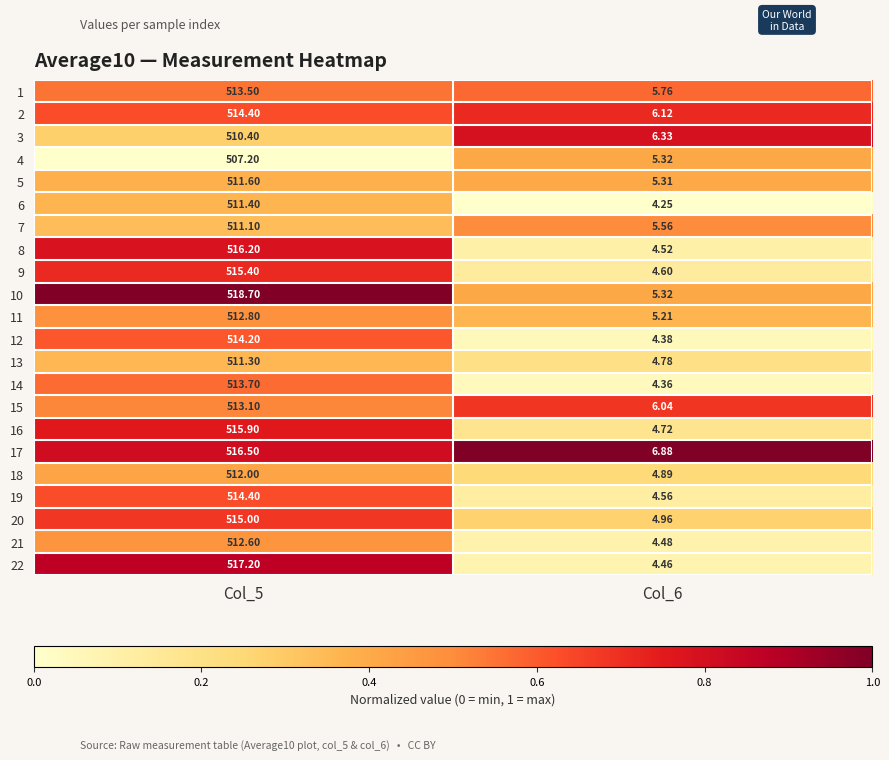

Is the value of 22 at Col_5 greater than the value of 20 at Col_6?

Yes